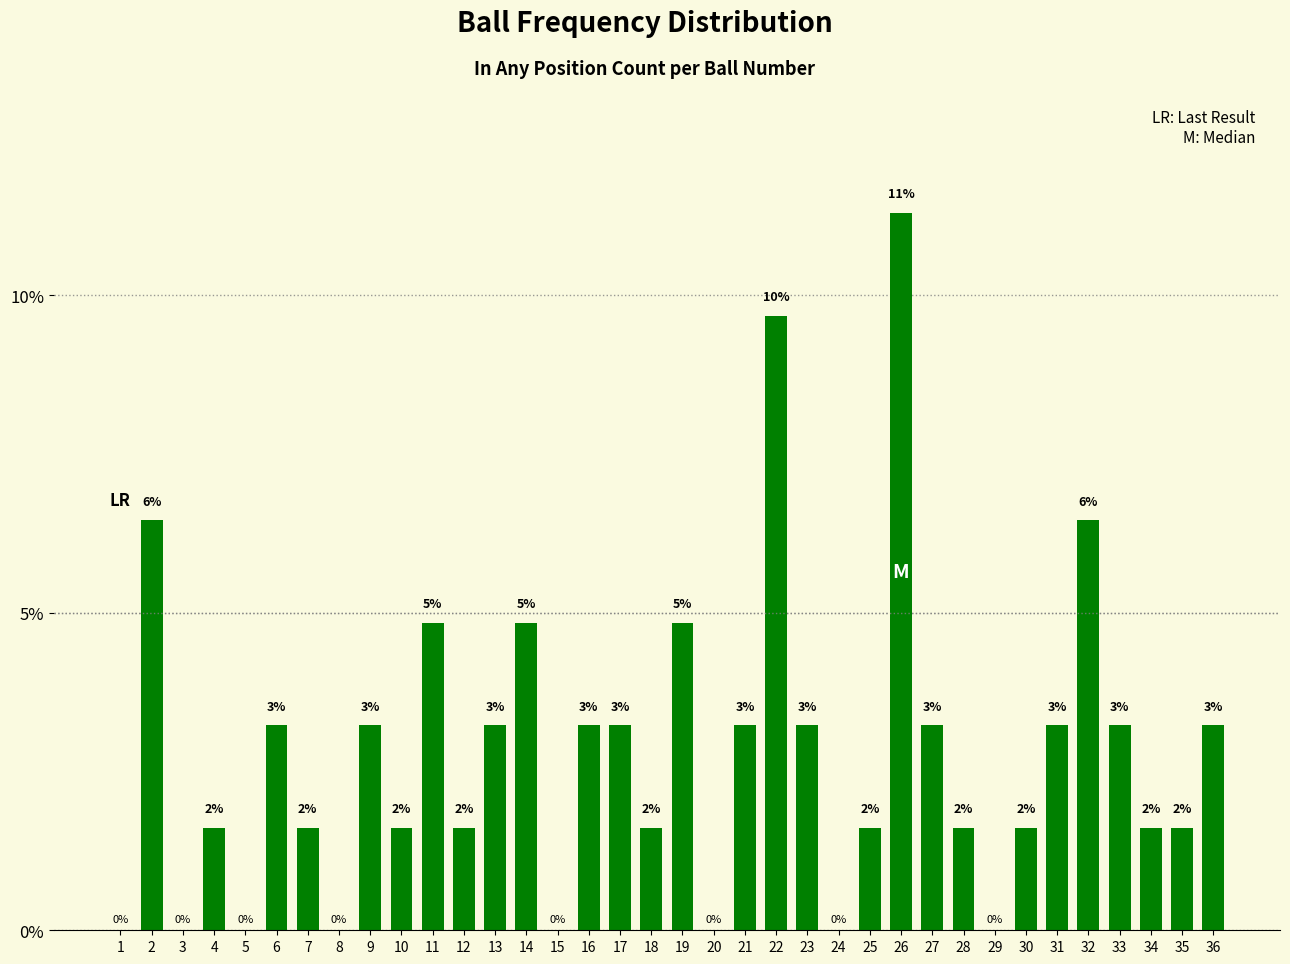

What is the sum of the values at 26 and 29?

0.1